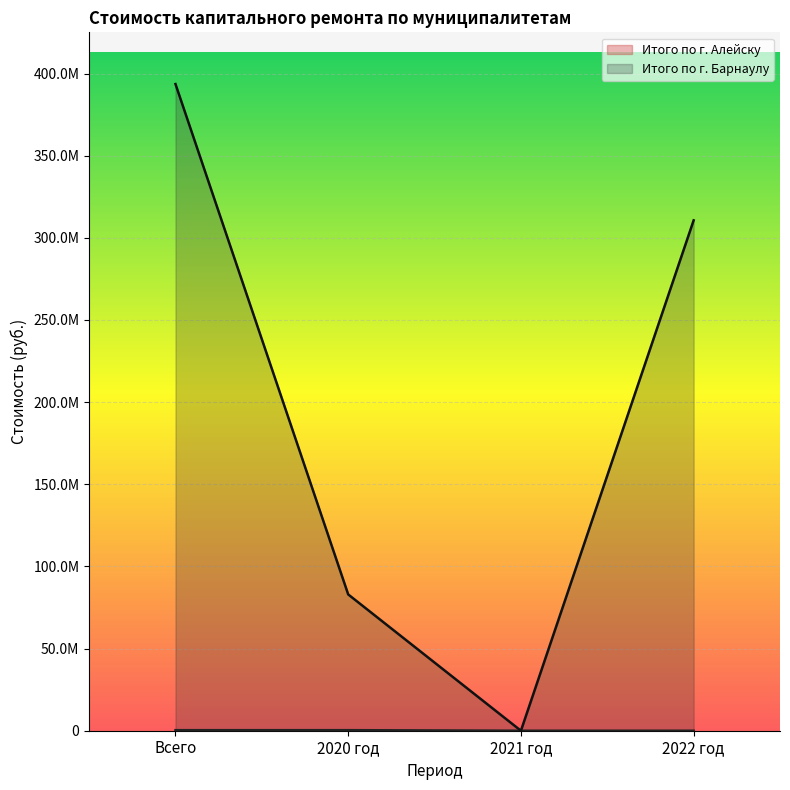

Between 2020 год and 2021 год, which series saw the biggest shift?

Итого по г. Барнаулу